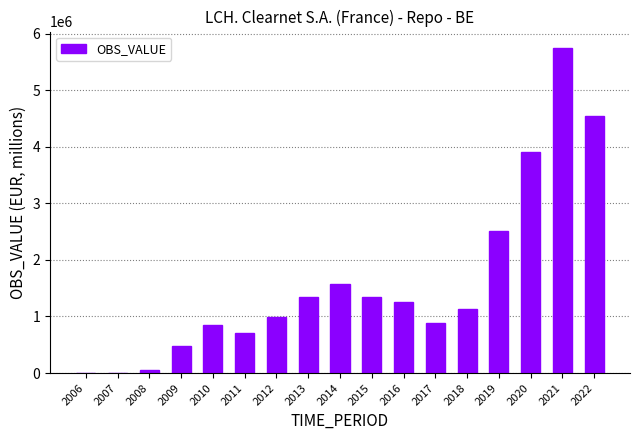

True or false: the data shows 985329.6 at 2012.

True